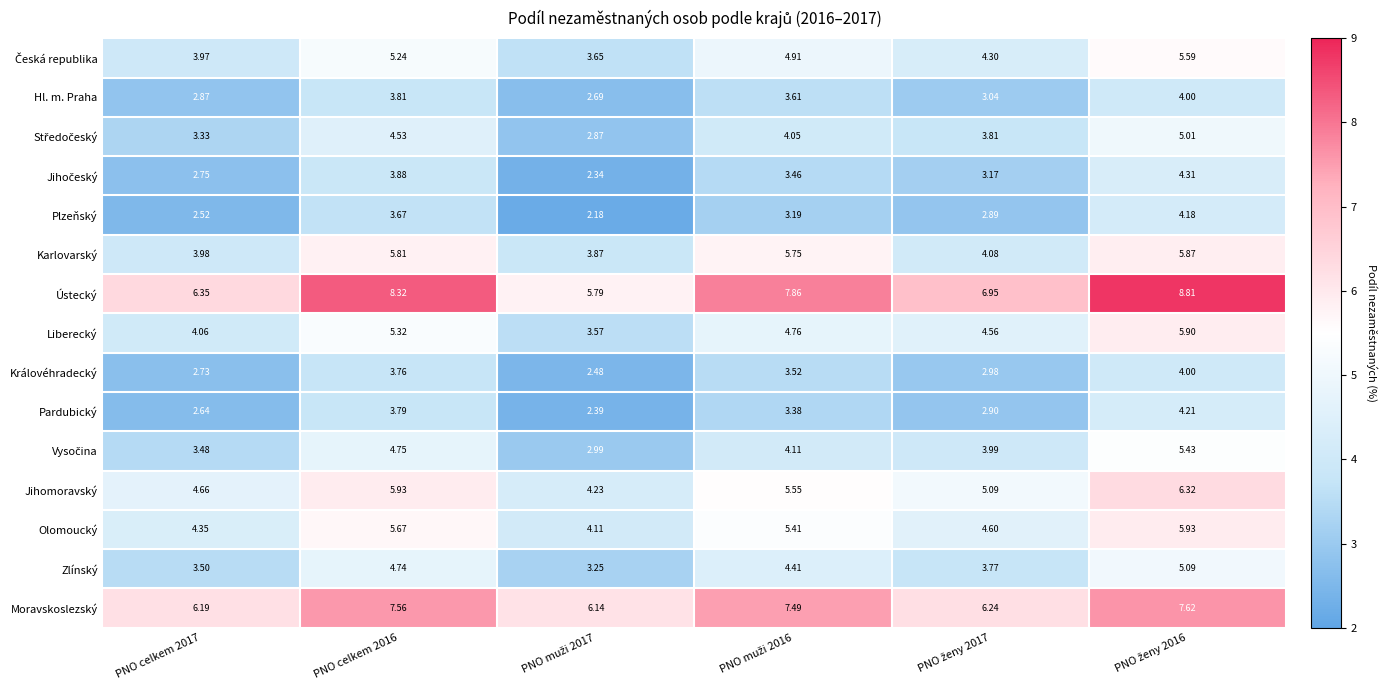

Which series has the largest range (max minus min)?

Ústecký